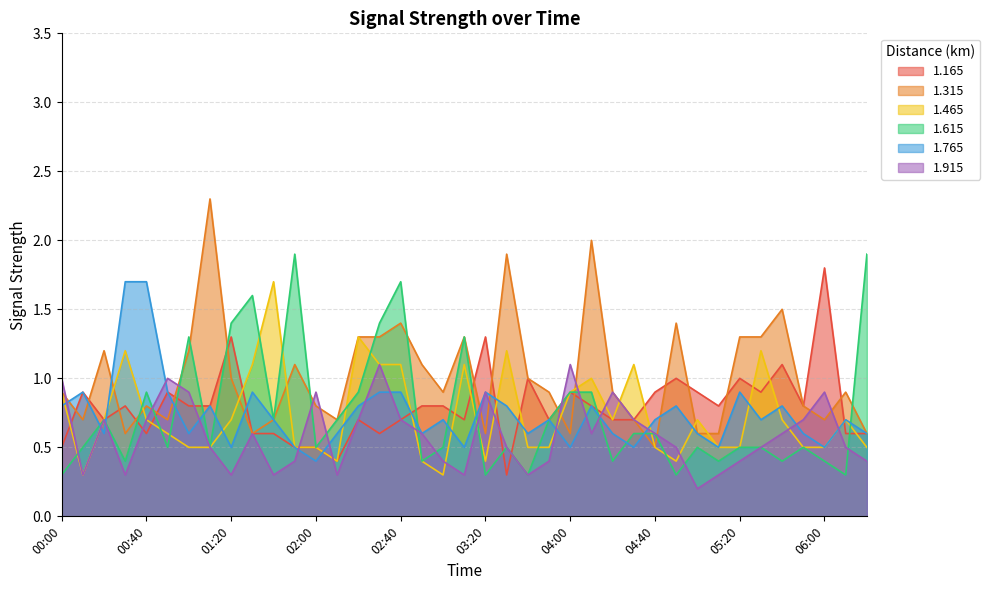

What is the value of the 1.765 point at the 22nd from the left?

0.8